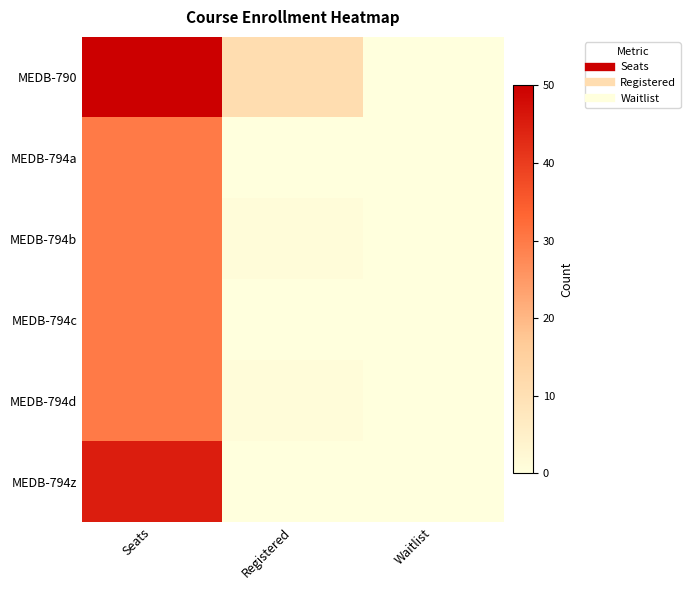

What is the total value across all series at Seats?

215